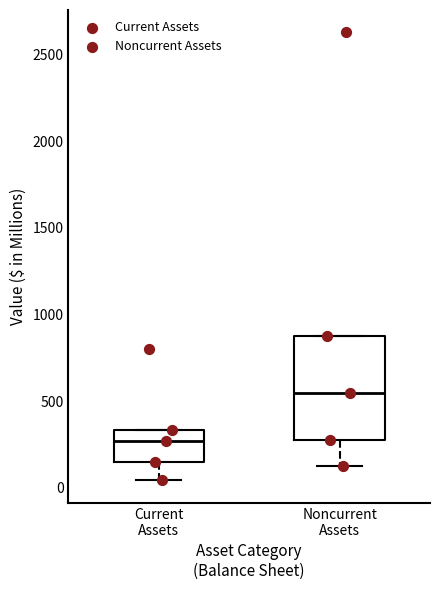

Reading left to right, read every box against the y-axis: the position of its median line, the range the box covers, and the ends of its whiskers. The values are not printed on the chart, so give them approximately, as read against the axis.

Current Assets: median 250, box 150 to 350, whiskers 50 to 350
Noncurrent Assets: median 550, box 300 to 900, whiskers 100 to 900